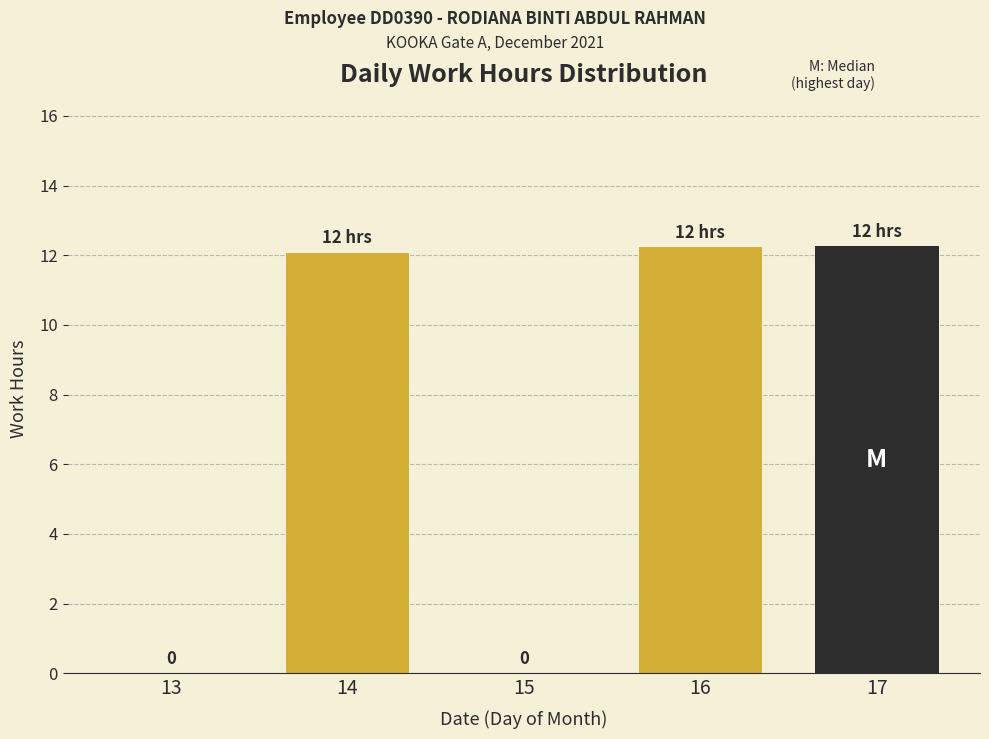

The chart shows a value of 21.9 at 16. True or false?

False